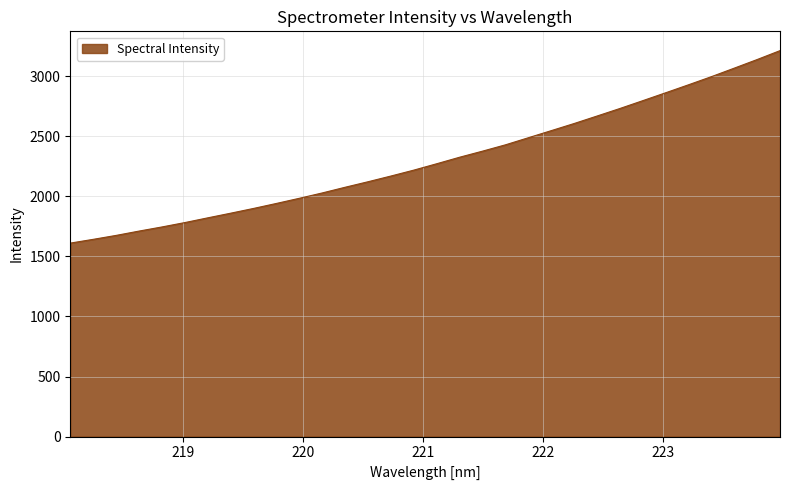

What is the smallest value displayed?

1610.9